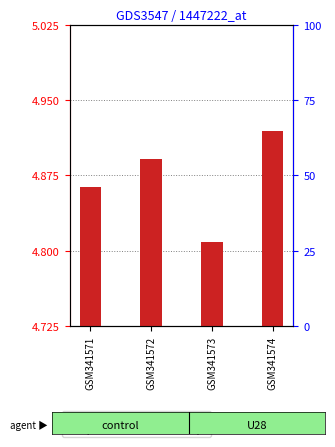

Rank the categories by percentile rank within the sample value from highest to lowest.

GSM341572, GSM341574, GSM341573, GSM341571